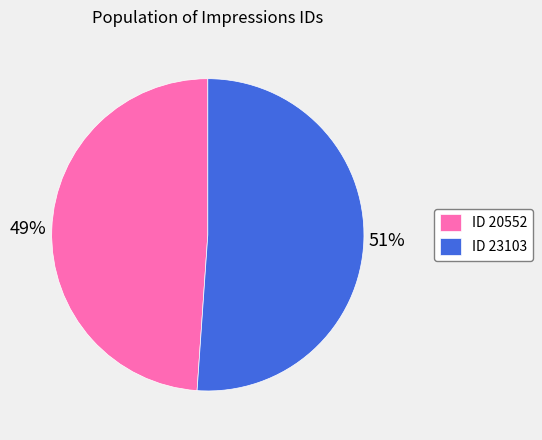

How many slices are in this pie chart?

2